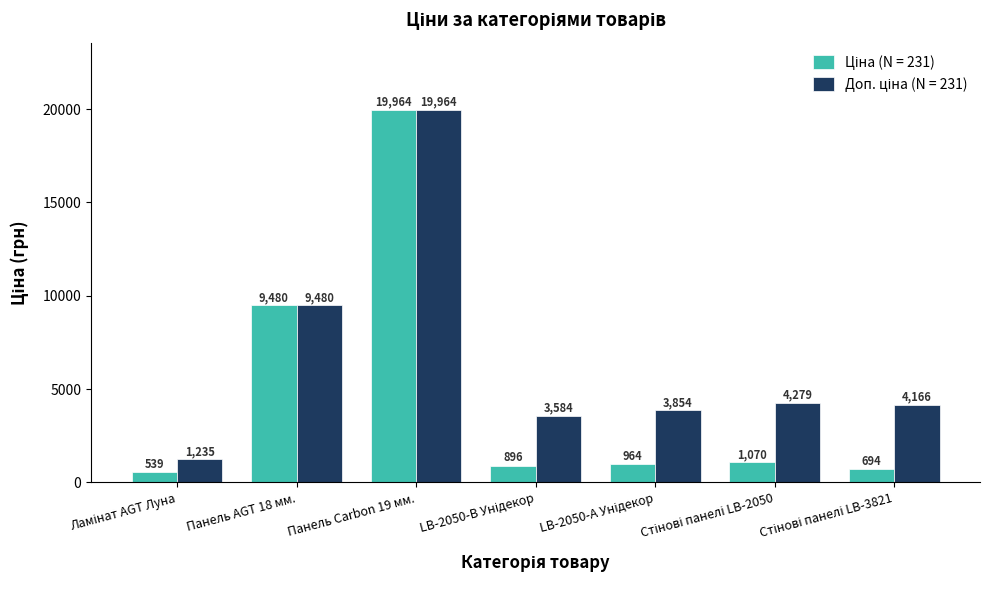

At how many categories does at least one series exceed 1024?

7